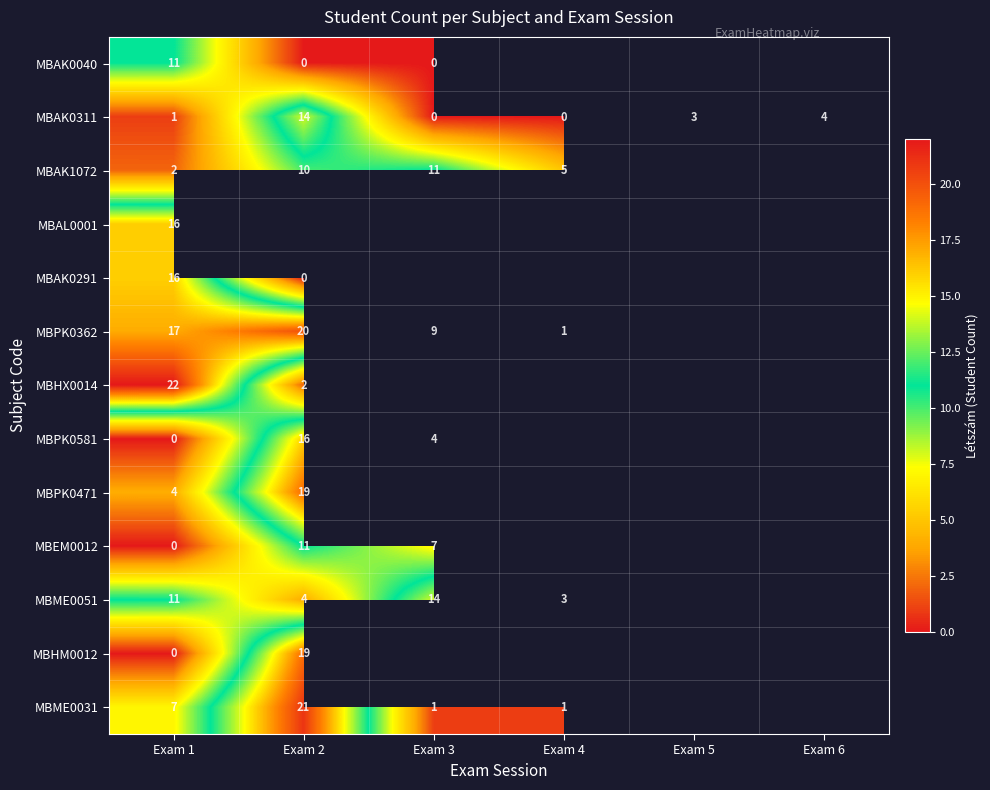

What is the difference between the maximum and minimum values in the MBAK0311 series?

14